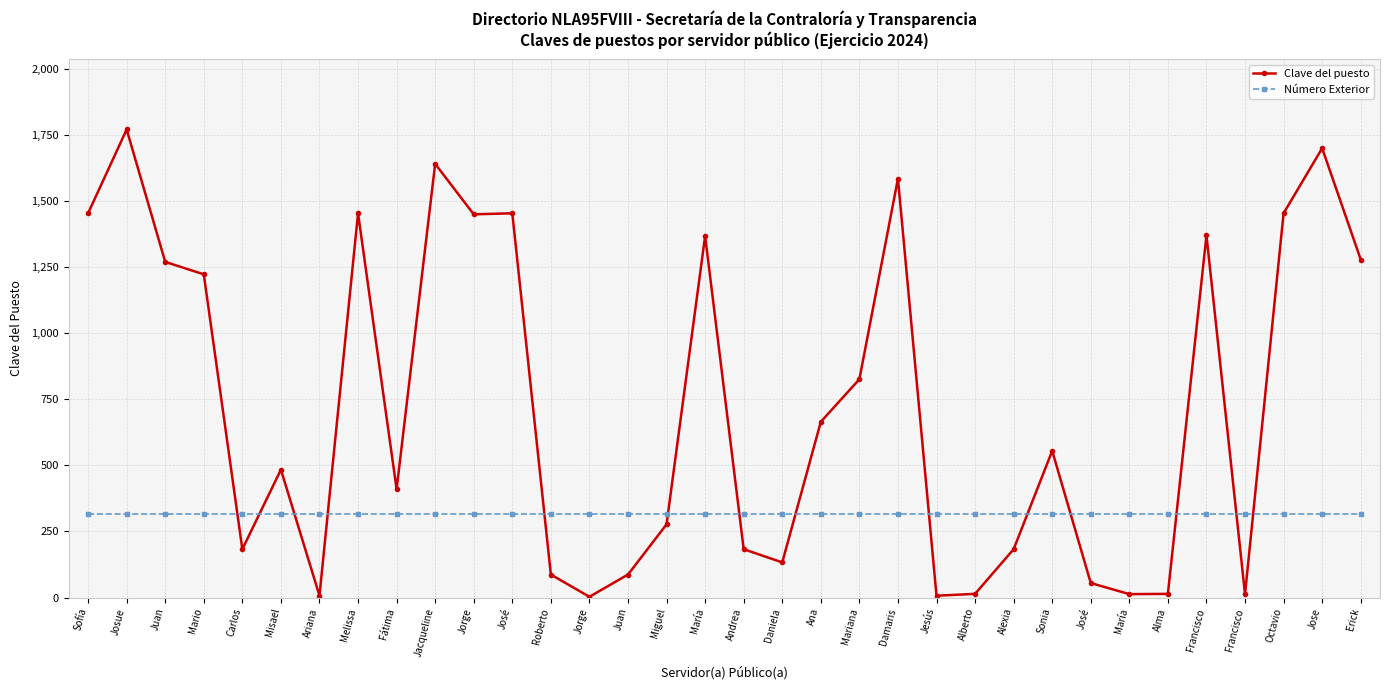

Rank the series by their average value, from lowest to highest.

Número Exterior, Clave del puesto